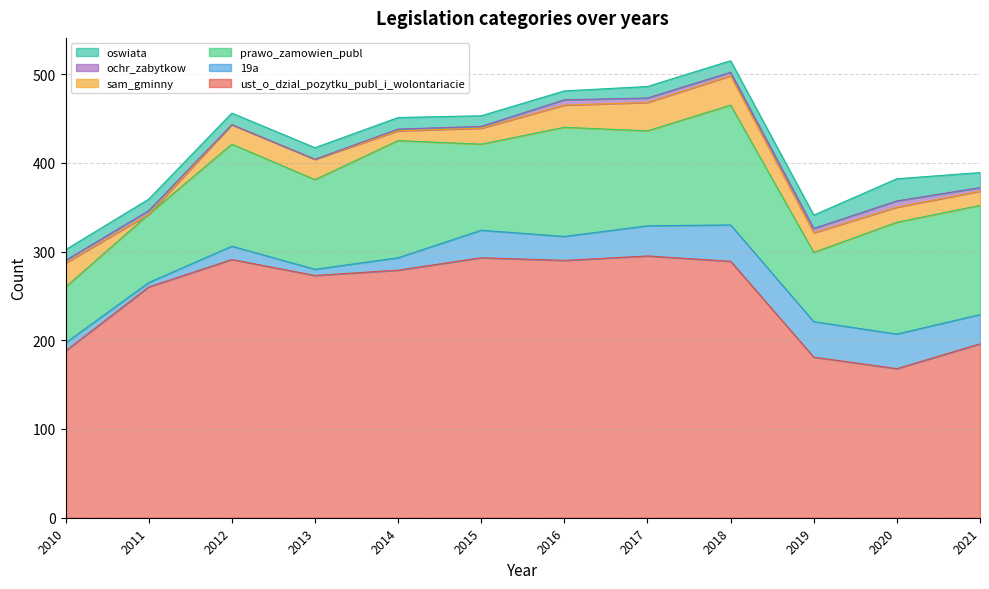

At which label is ust_o_dzial_pozytku_publ_i_wolontariacie closest to 231?

2011